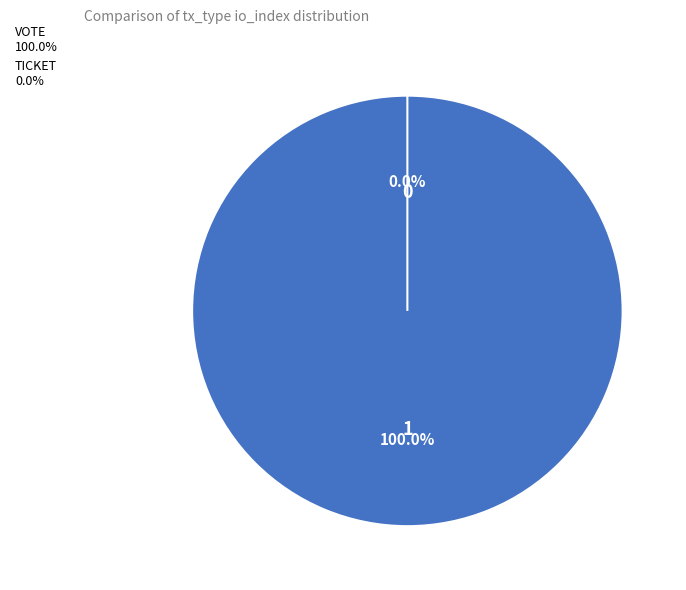

Which category has the biggest portion of the pie?

Vote